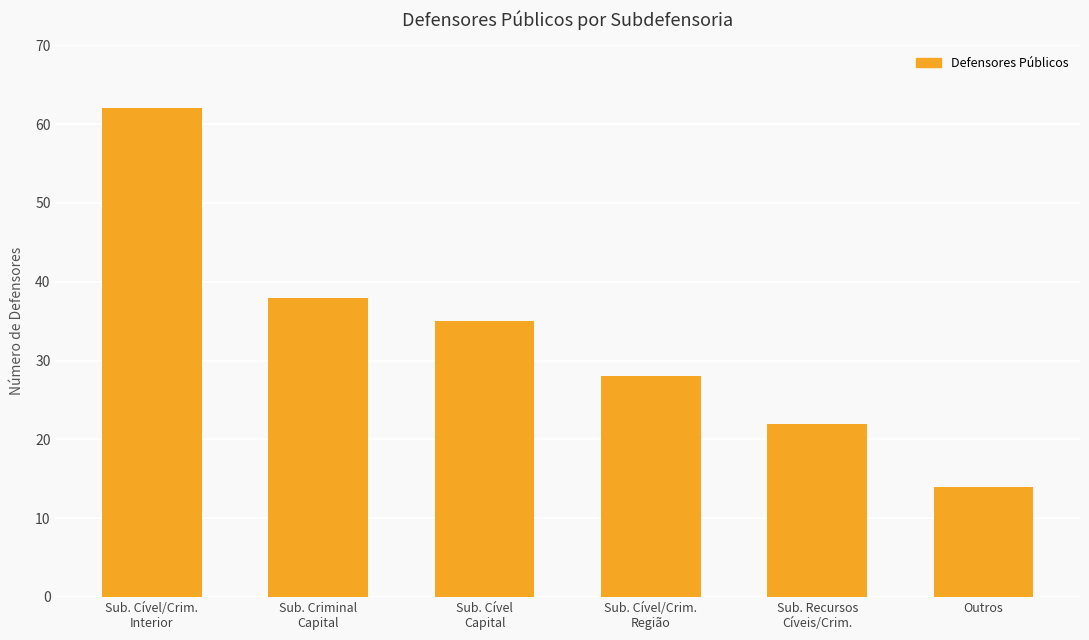

How many bars are there in total?

6